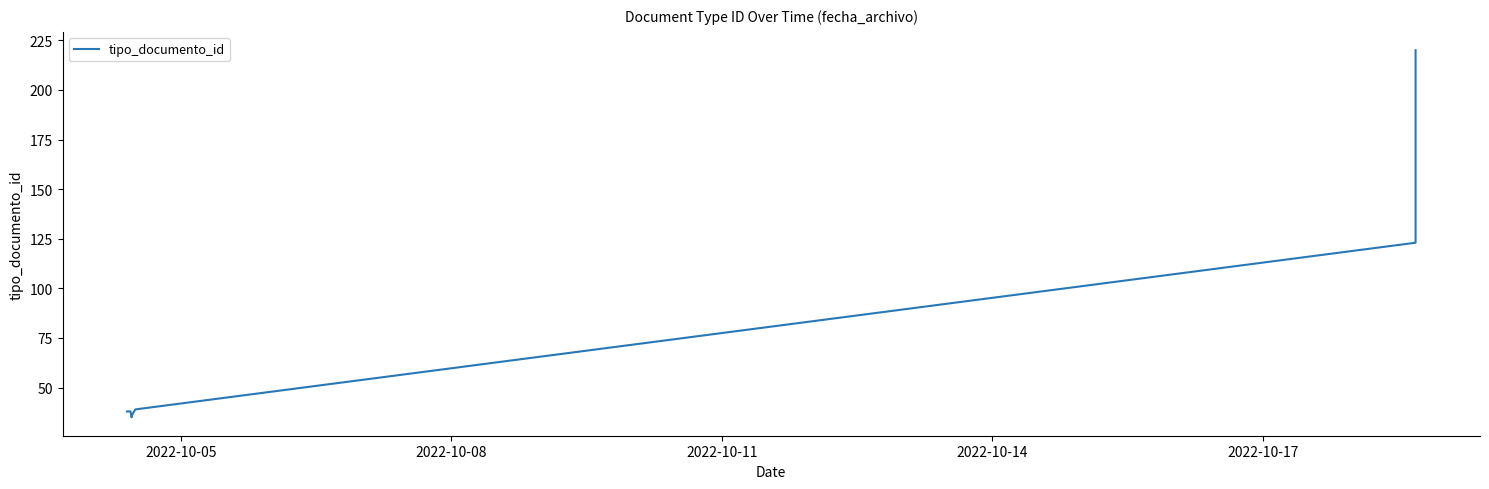

What is the maximum value shown in the chart?

220